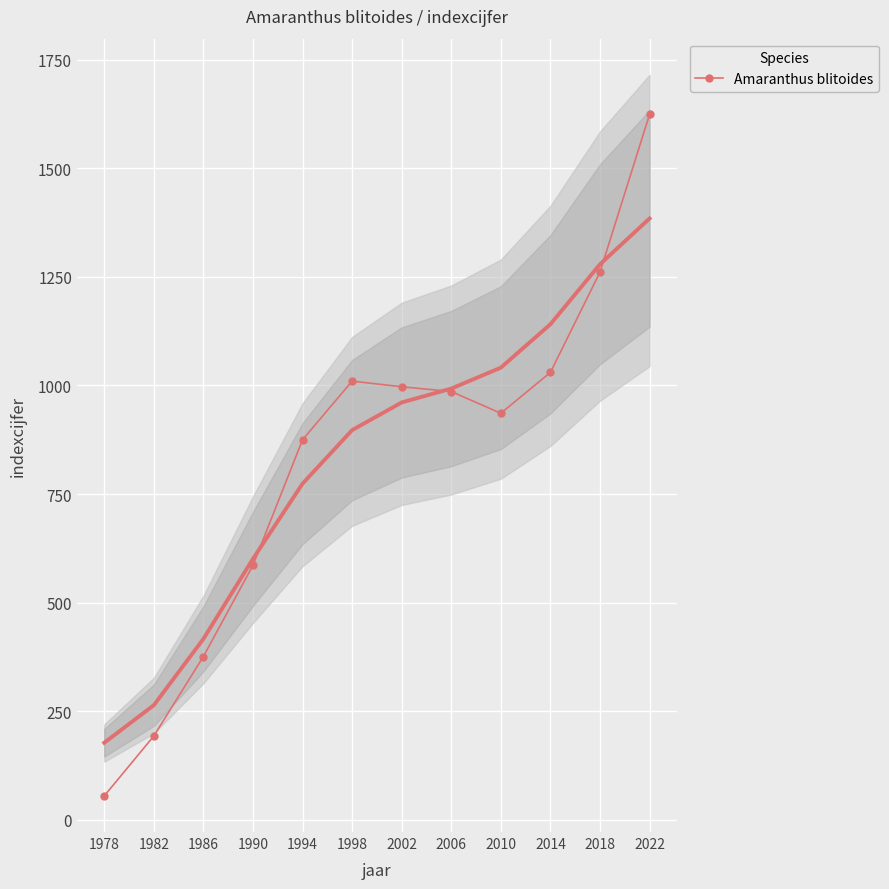

List the labels in order of value, smallest first.

1978, 1982, 1986, 1990, 1994, 2010, 2006, 2002, 1998, 2014, 2018, 2022